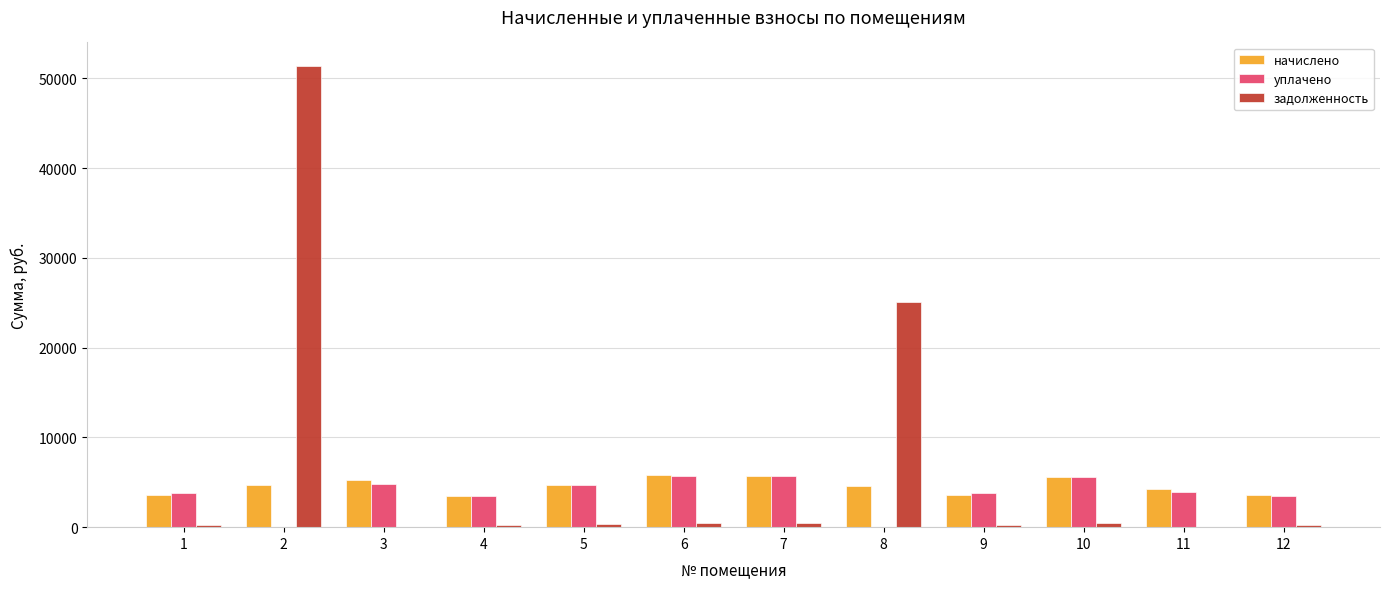

How many categories are shown in the chart?

12